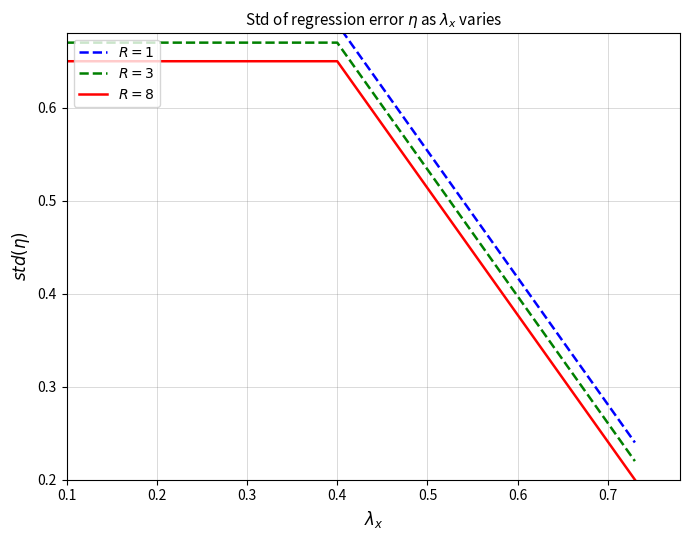

What is the difference between the maximum and minimum values in the $R=8$ series?

0.5